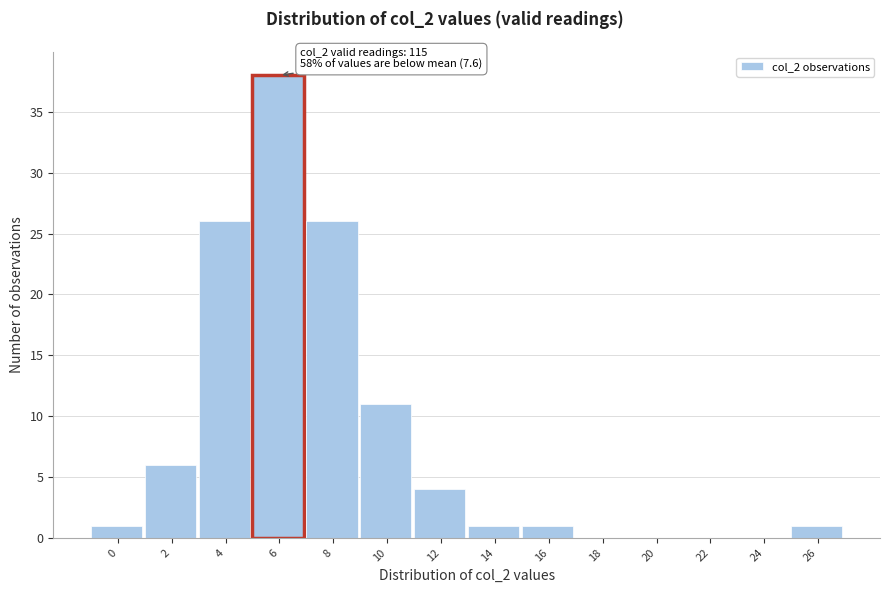

Reading right to left, list all the values displayed in this chart.

26=1	24=0	22=0	20=0	18=0	16=1	14=1	12=4	10=11	8=26	6=38	4=26	2=6	0=1